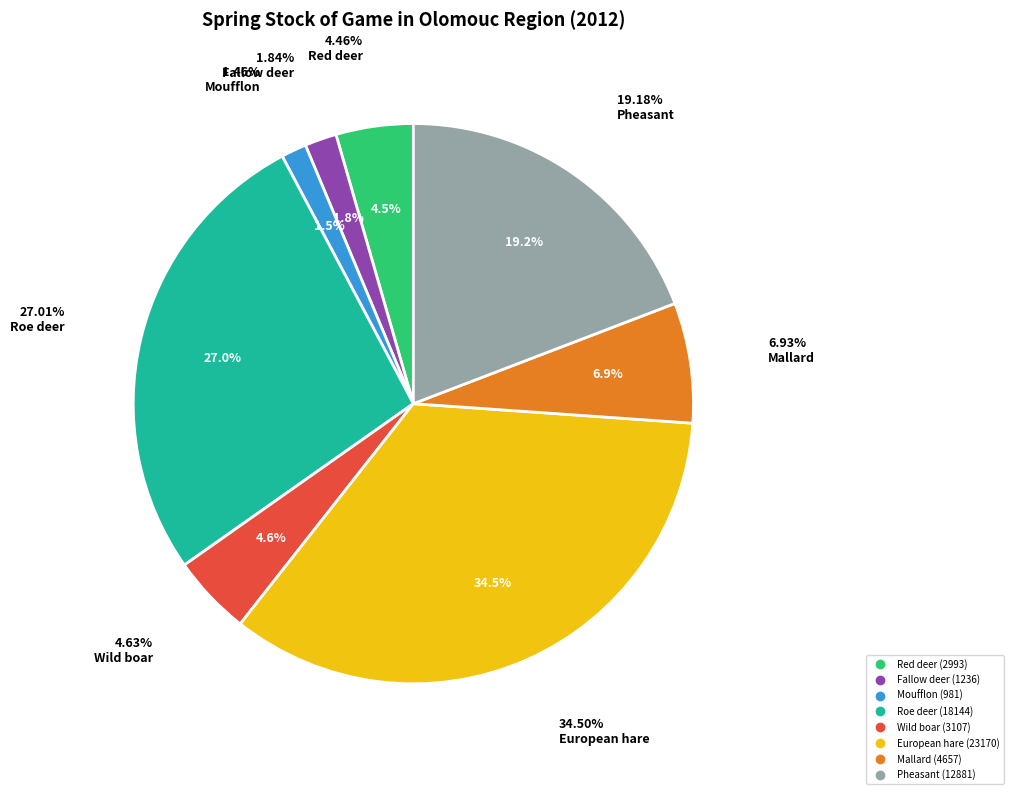

To the nearest percent, what portion does Fallow deer represent?

2%